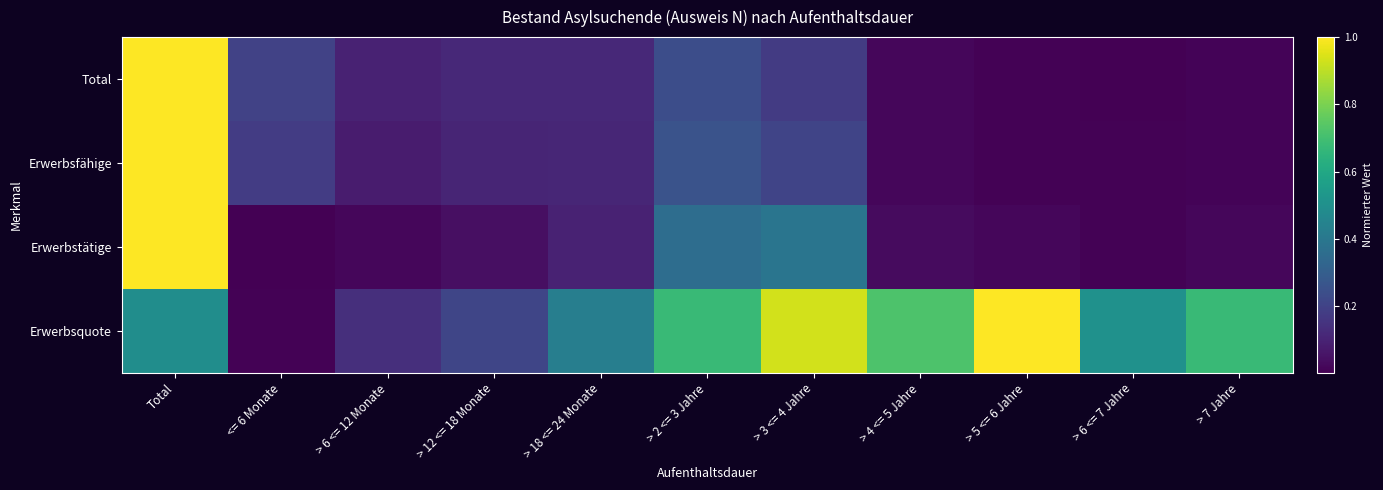

At which category is the sum across all series the highest?

Total